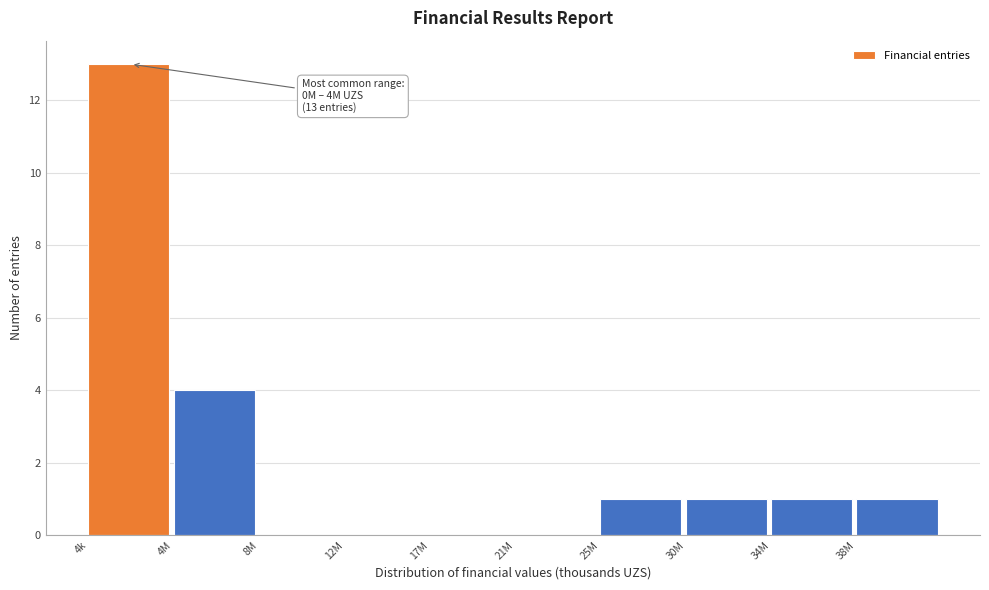

Reading left to right, extract all data points from this chart.

4k=13	4M=4	8M=0	12M=0	17M=0	21M=0	25M=1	30M=1	34M=1	38M=1